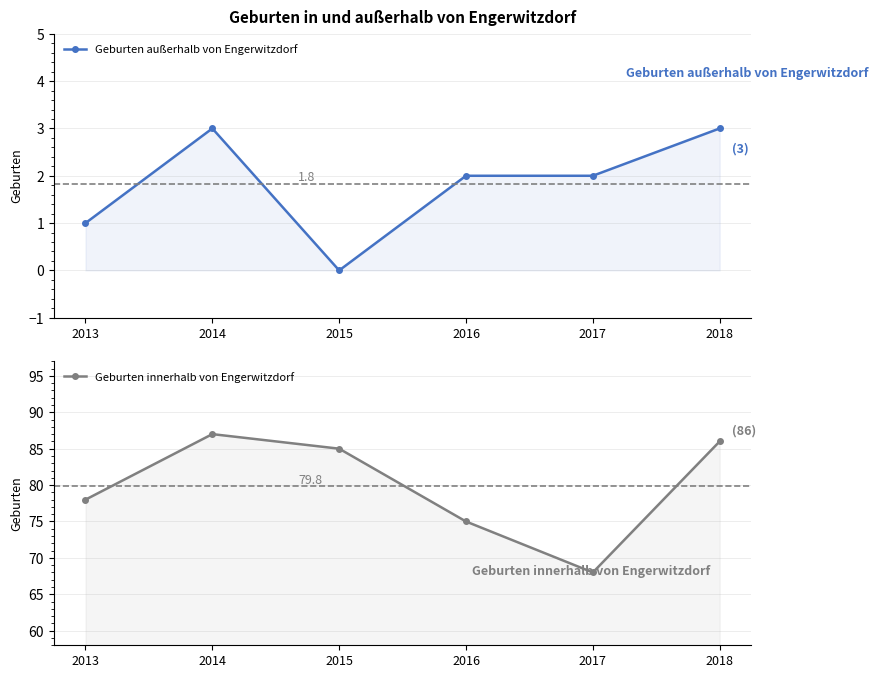

How many categories are shown in the chart?

6